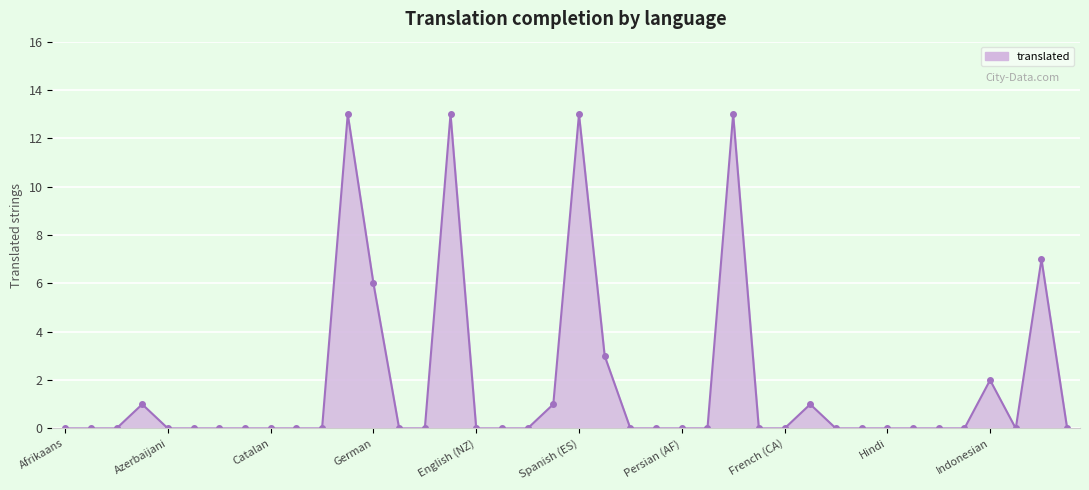

How many lines are shown in the chart?

1